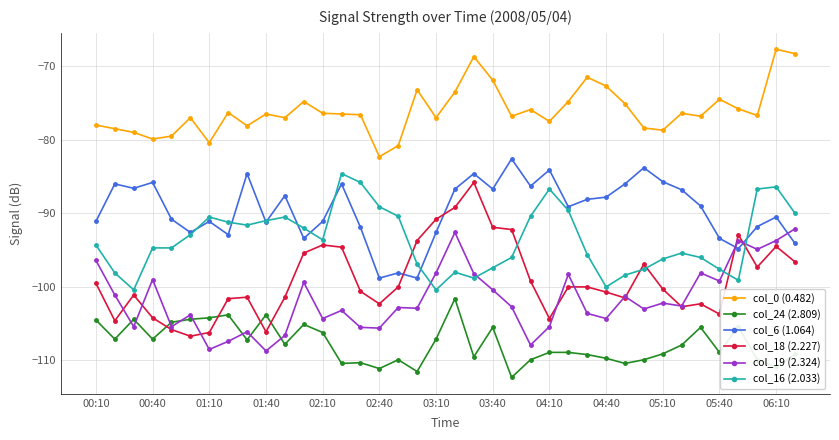

What is the maximum value shown in the chart?

-67.7